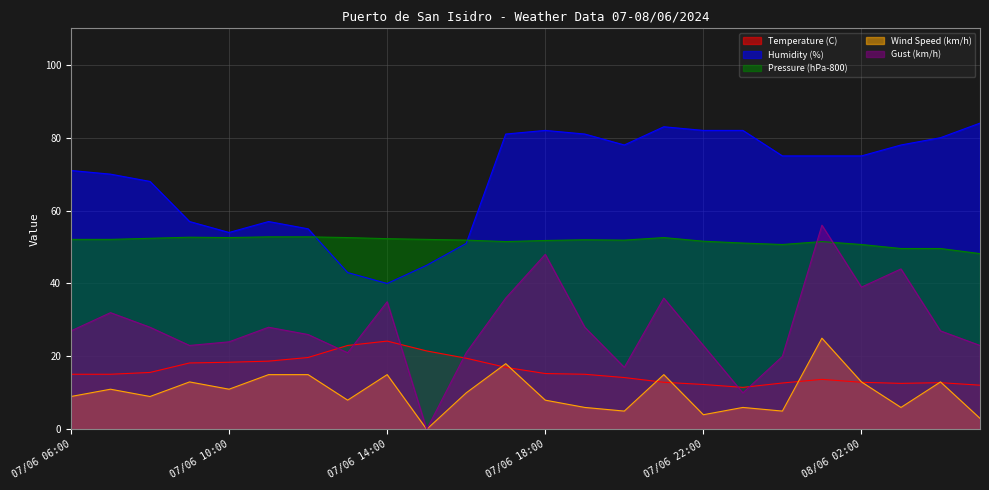

True or false: Wind Speed (km/h) and Humidity (%) cross at least once.

False